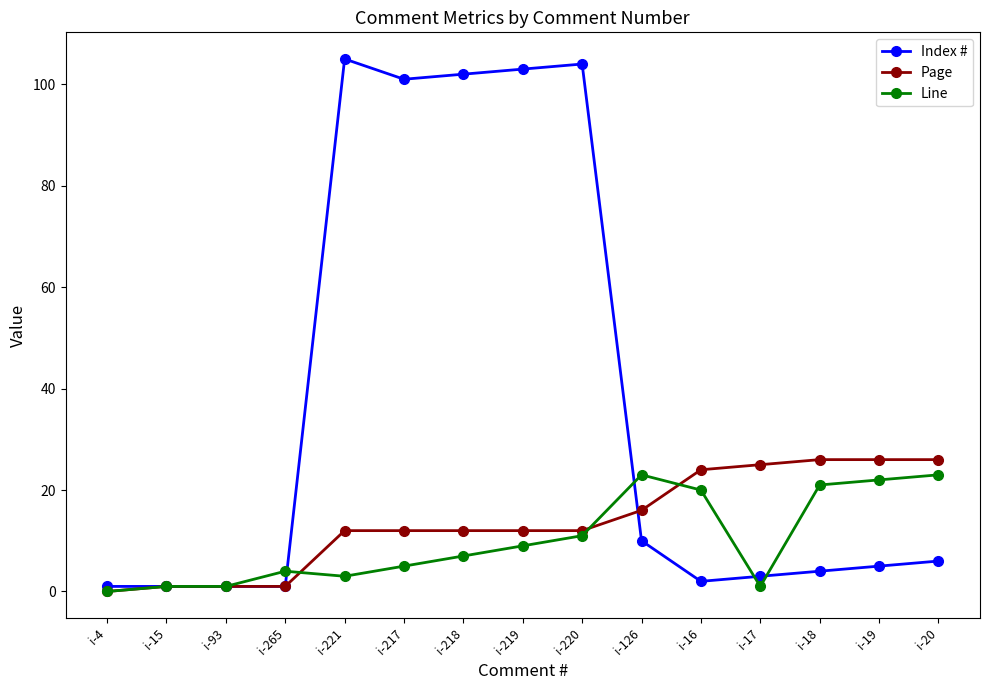

What position from the left is i-218?

7